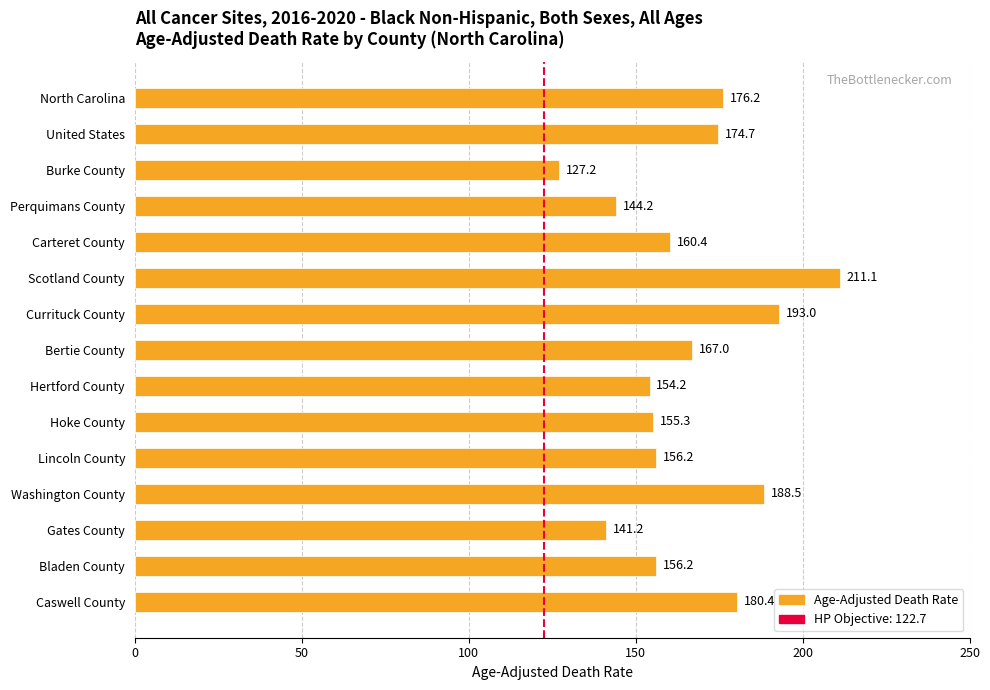

What is the change in value from North Carolina to Hoke County?

-20.9